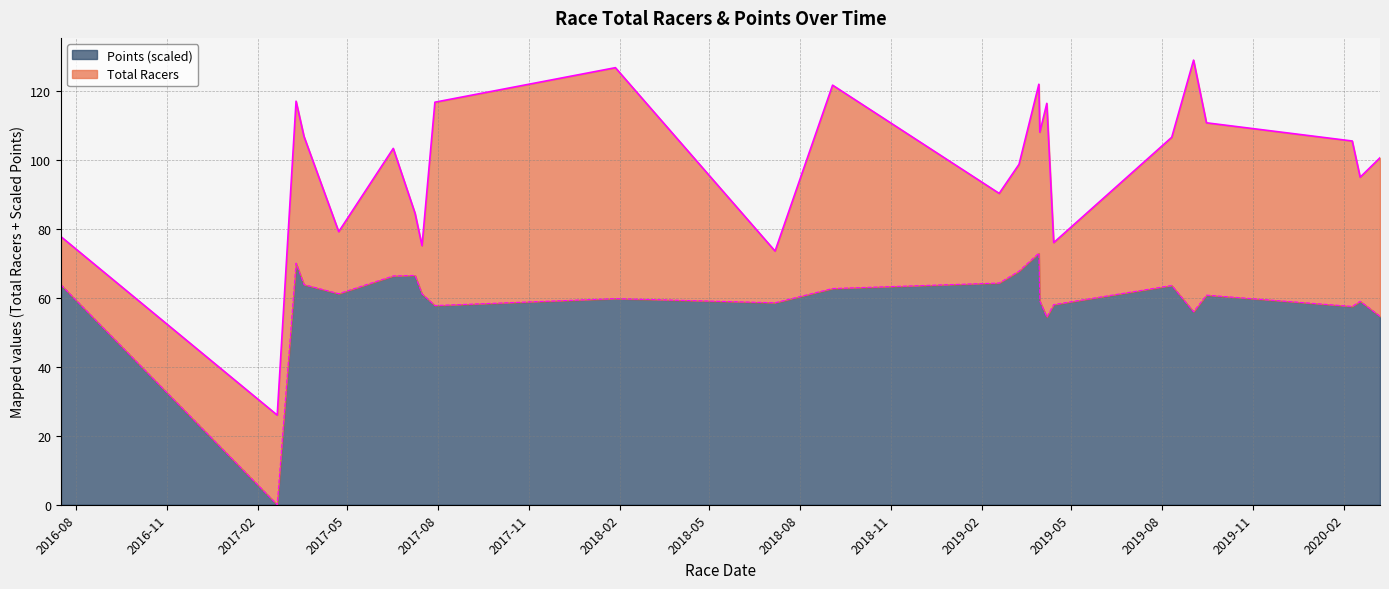

What is the difference between the second highest and second lowest values?

15.6